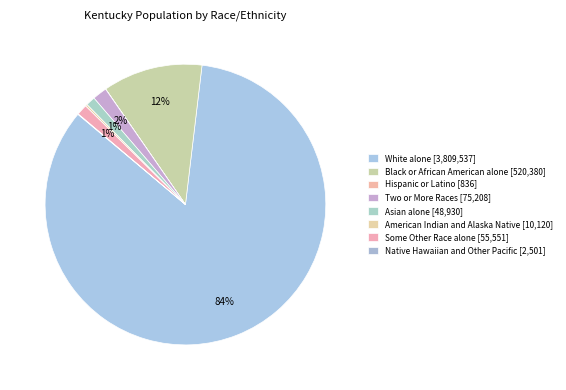

Combined, do Asian alone and American Indian and Alaska Native account for over 50%?

No